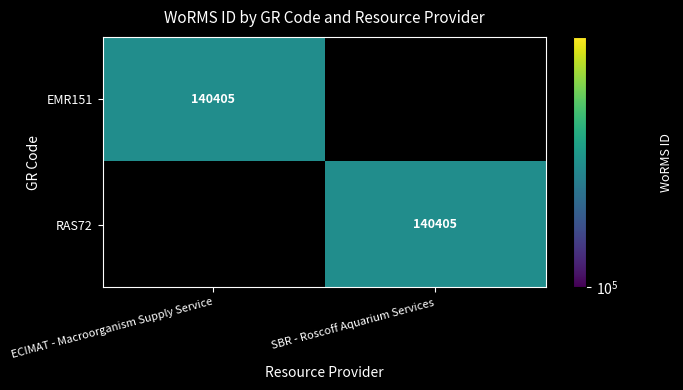

True or false: EMR151 has a value of 239270 at ECIMAT - Macroorganism Supply Service.

False